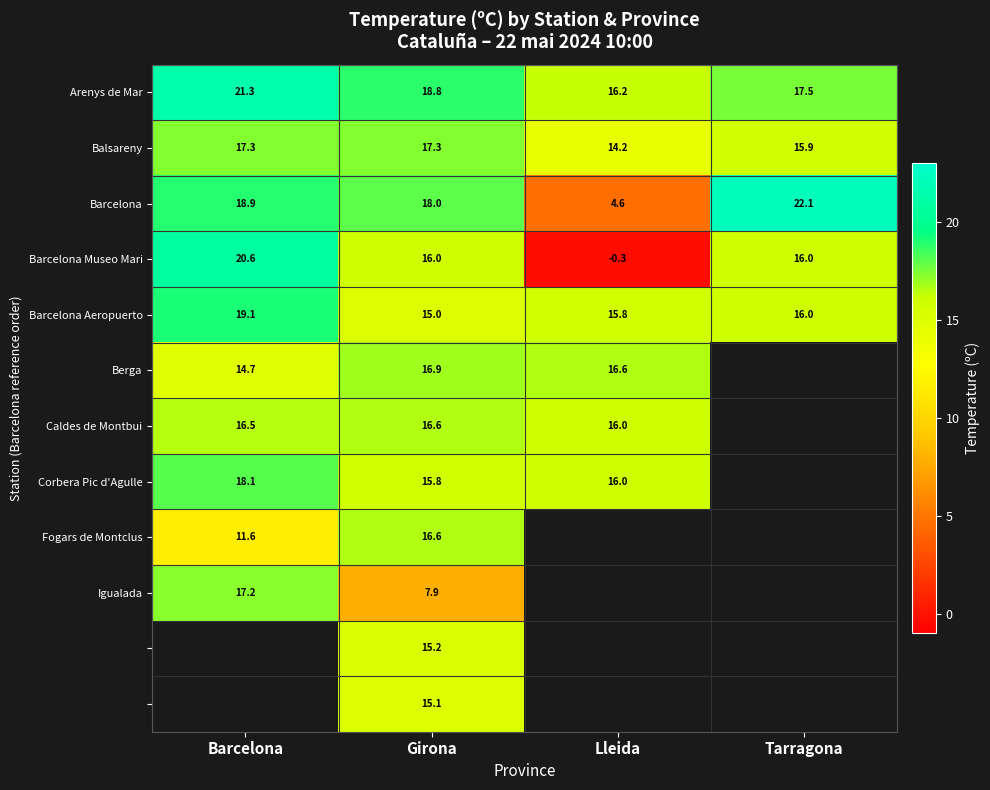

The Balsareny series shows 17.3 at Girona. True or false?

True